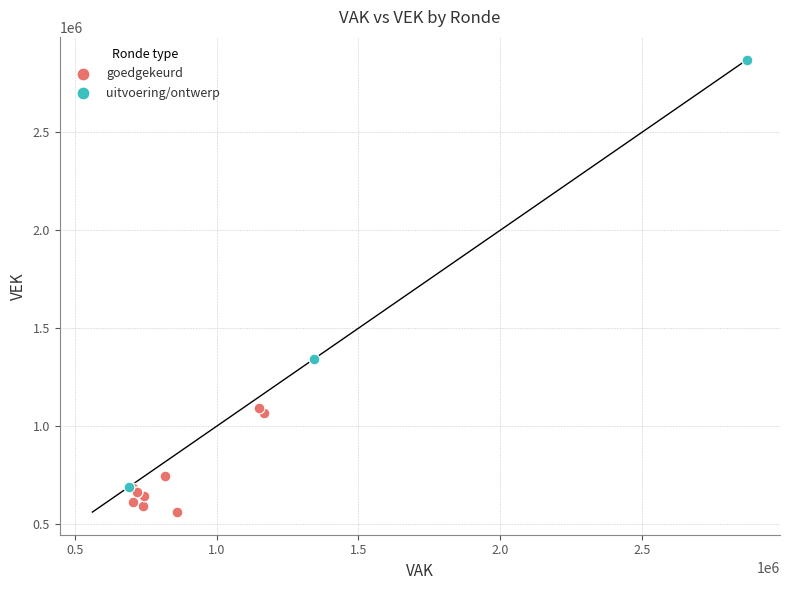

Which series reaches the minimum Y coordinate?

goedgekeurd